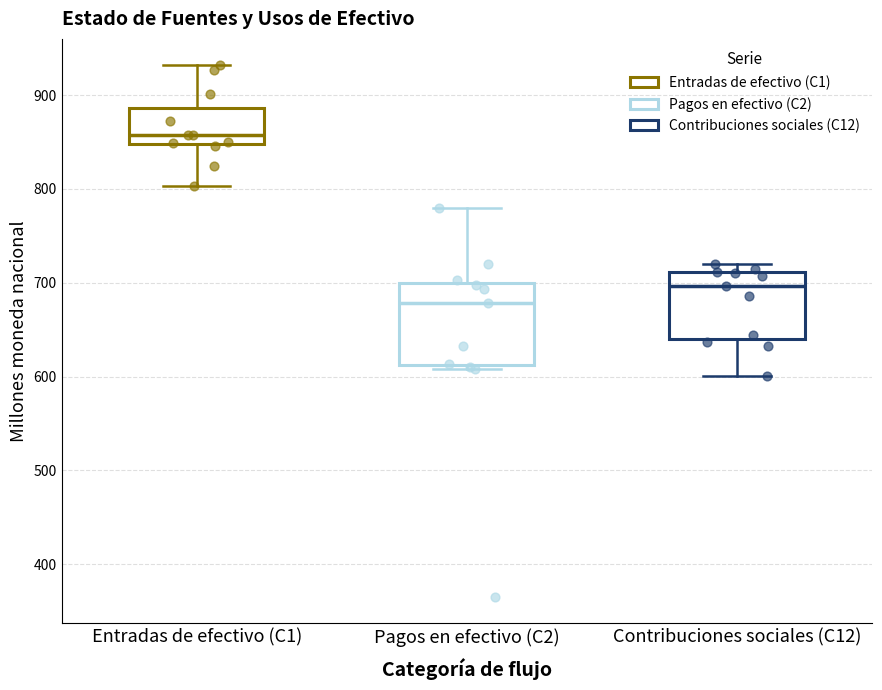

Where is the lower edge of the box for Entradas de efectivo (C1) on the y-axis? The values are not printed on the chart, so give them approximately, as read against the axis.

850